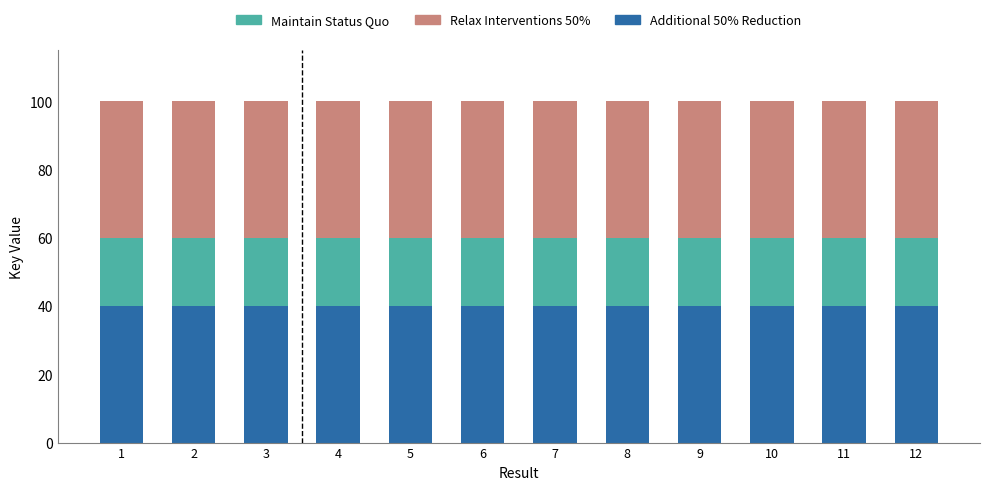

Count the number of data series in this chart.

3